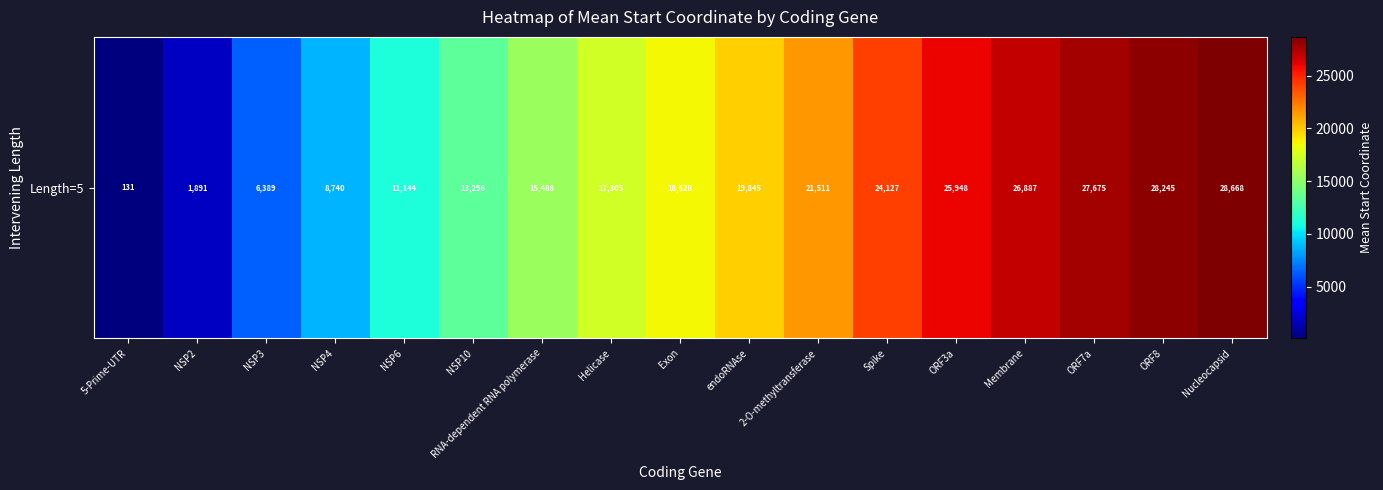

Reading left to right, what are all the values shown in this chart?

131.0	1891.7	6389.2	8740.0	11144.0	13296.0	15488.5	17305.2	18628.0	19845.5	21511.0	24127.0	25948.5	26887.0	27675.0	28245.0	28668.0